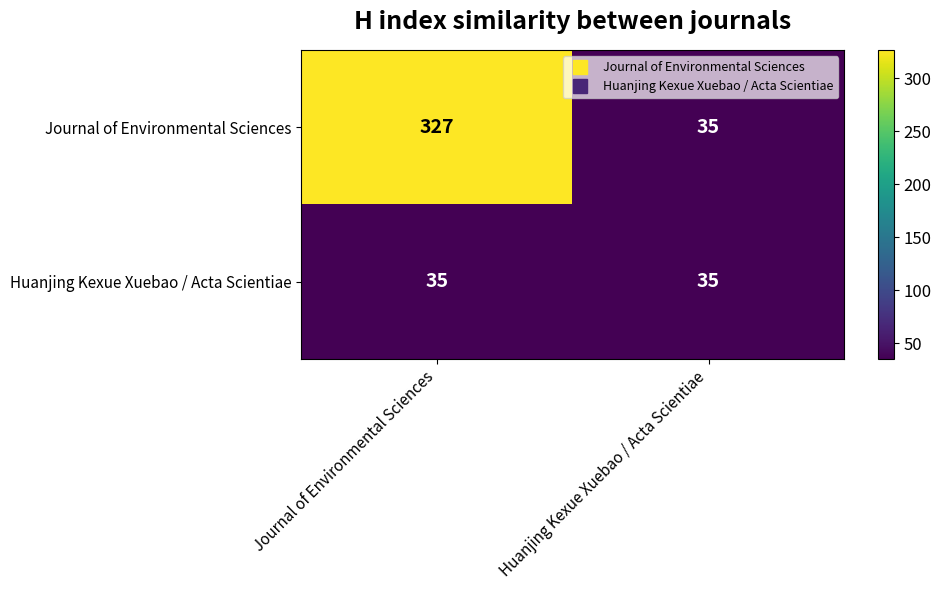

How many data points does each series have?

2